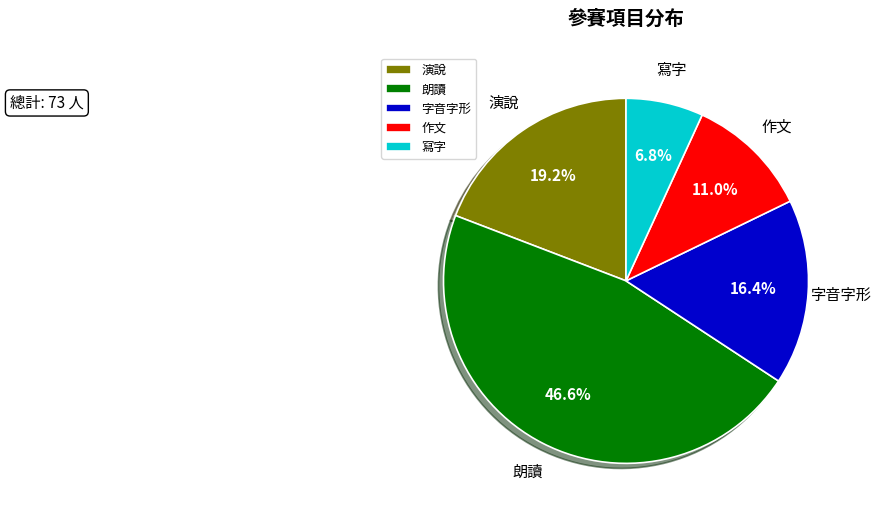

How many segments does this pie chart have?

5